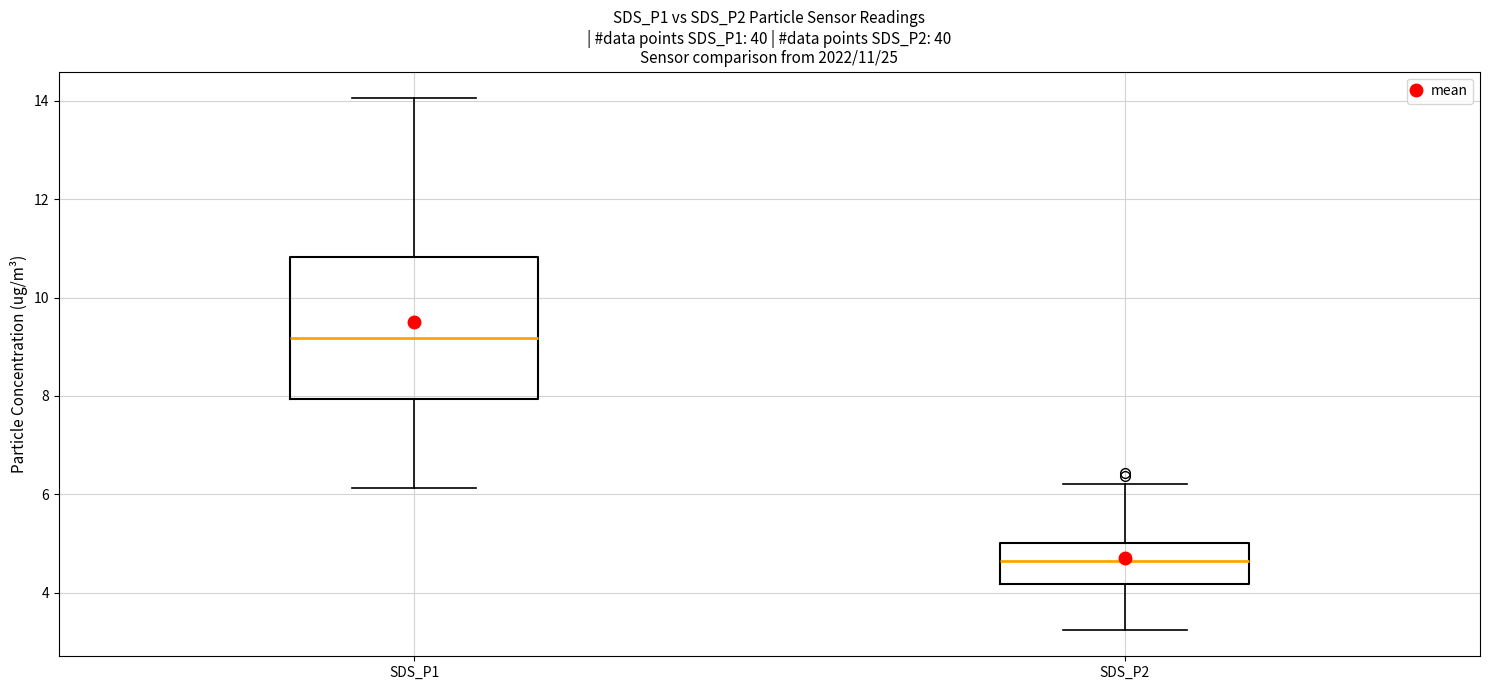

Which box has the highest median line?

SDS_P1